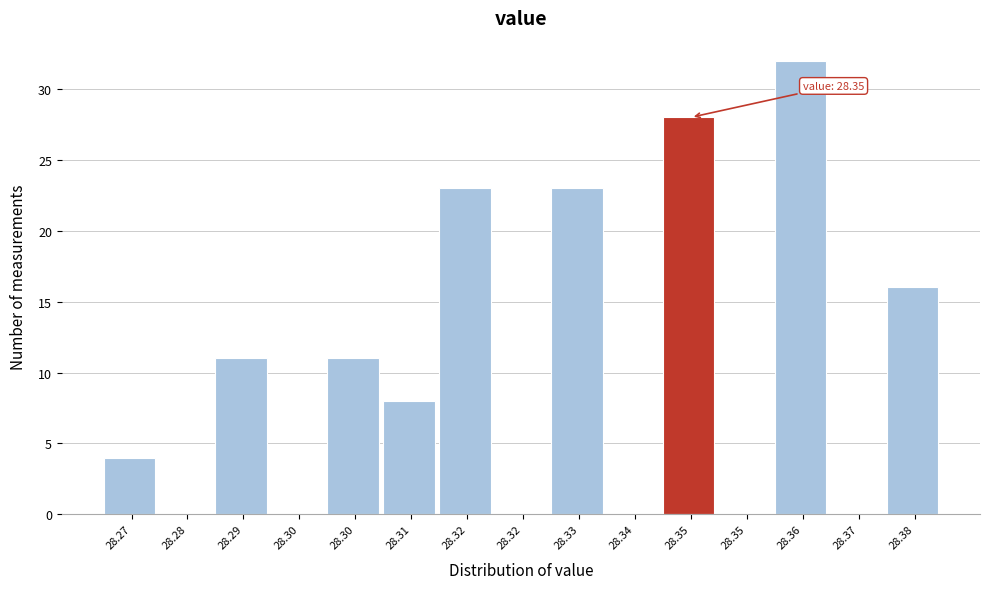

Are the bars horizontal?

No